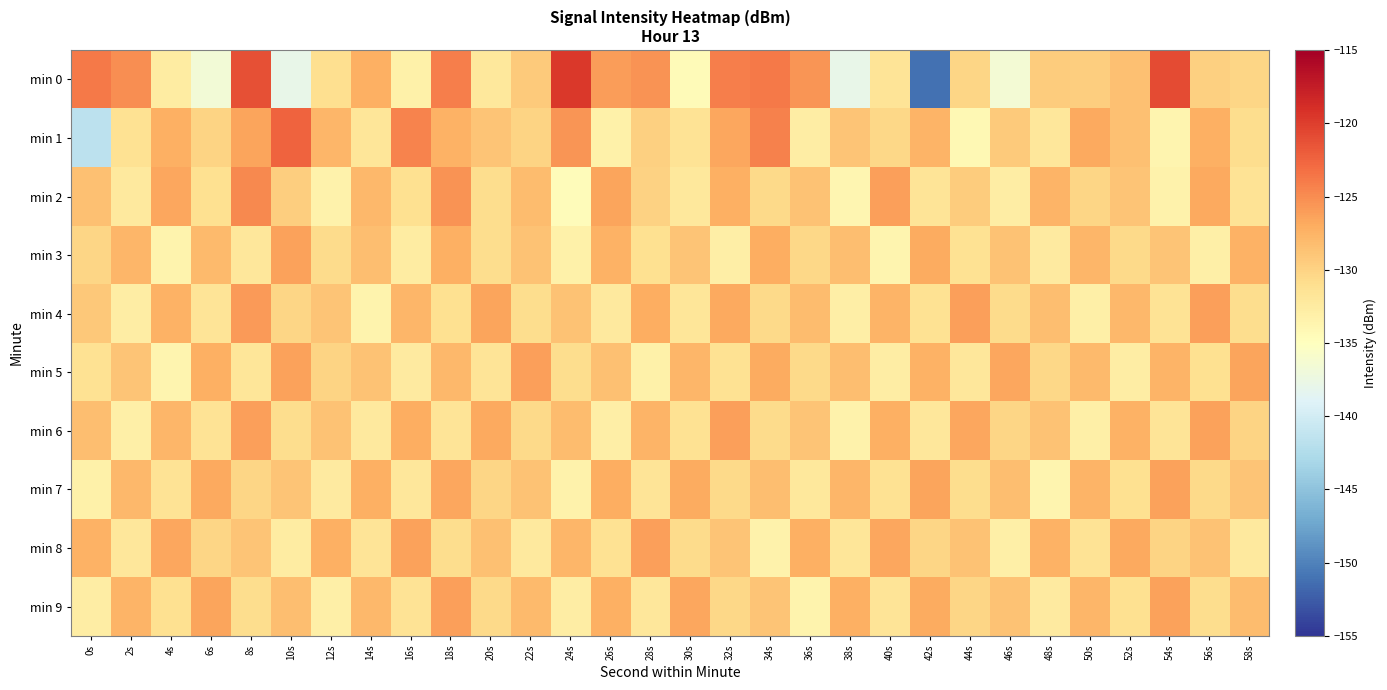

What is the total value across all series at 38s?

-1310.4